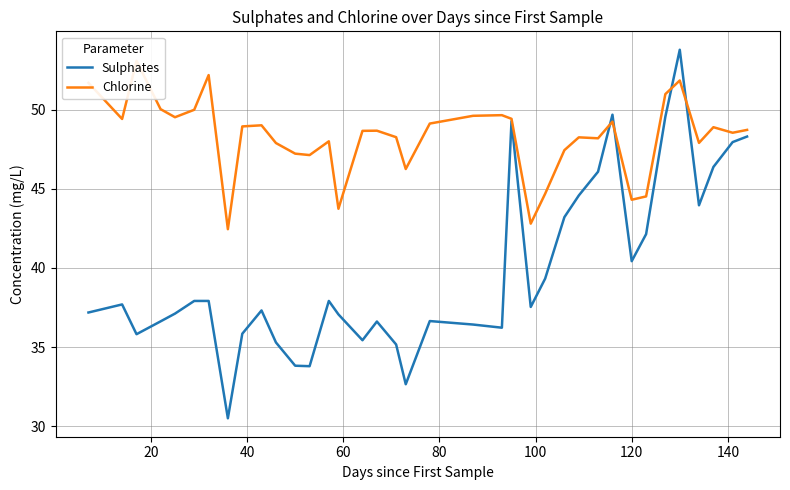

How many lines are shown in the chart?

2